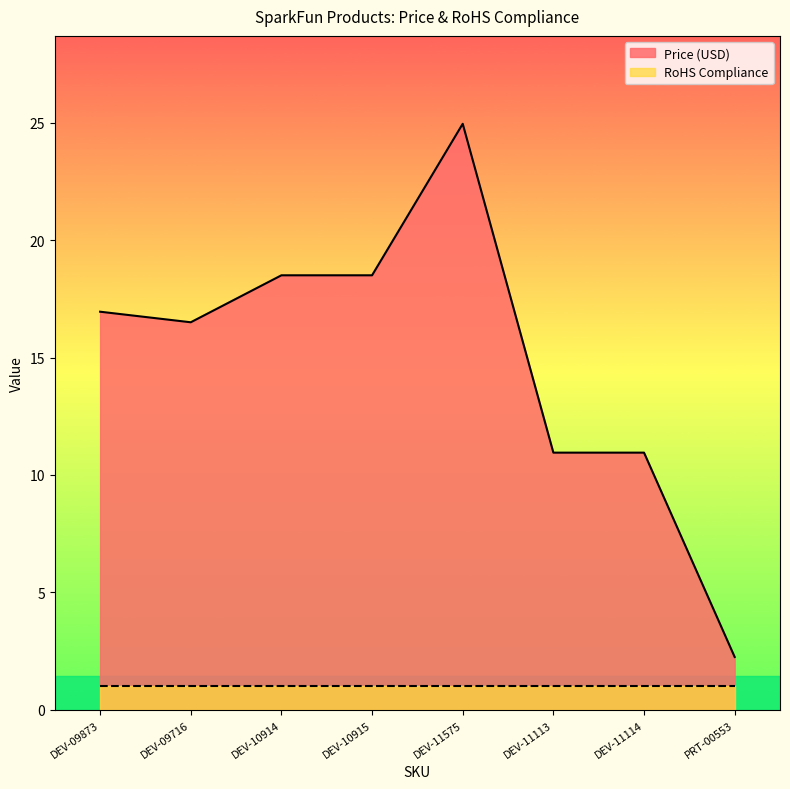

How many data points are less than 16?

3